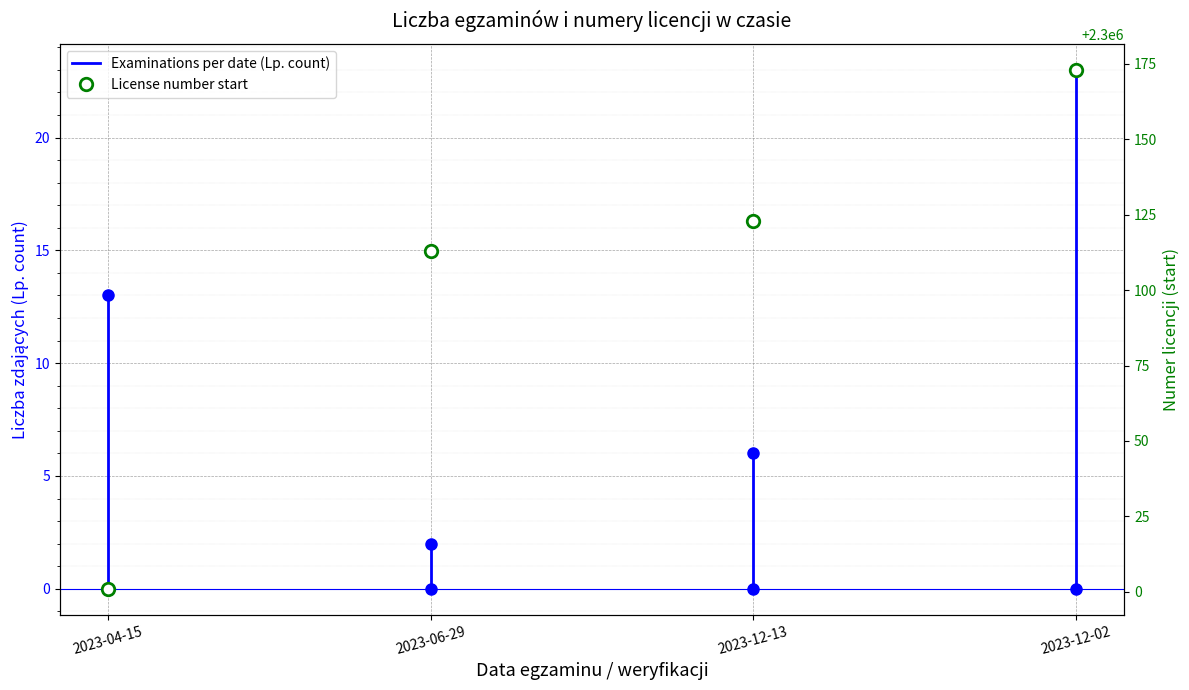

What is the sum of all values?

9200410